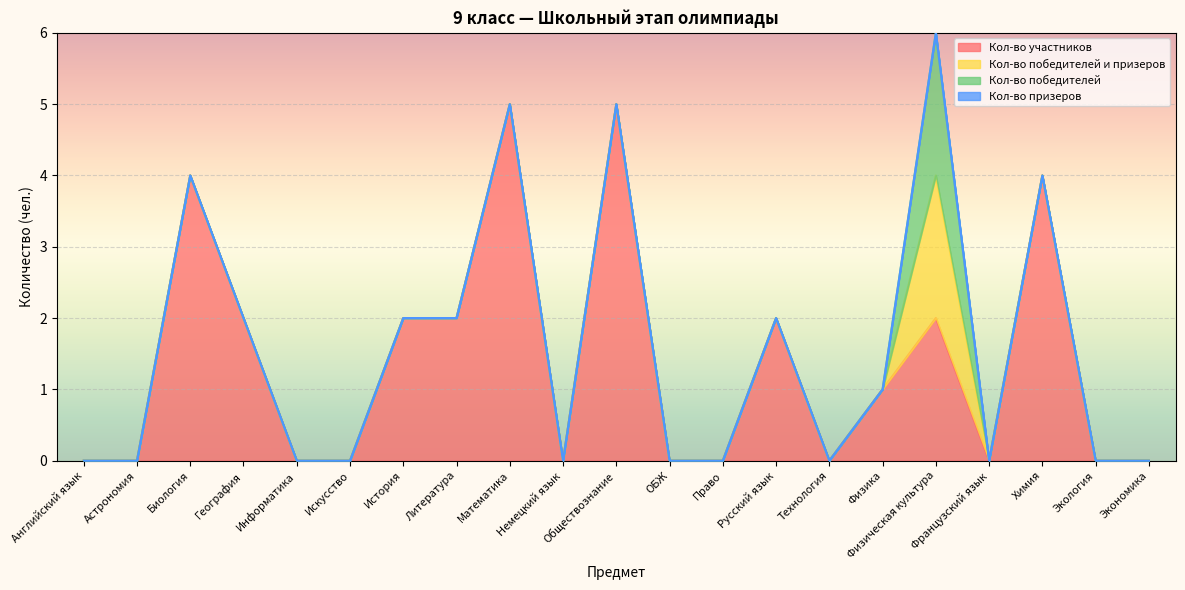

What is the highest value of the Кол-во победителей series?

2